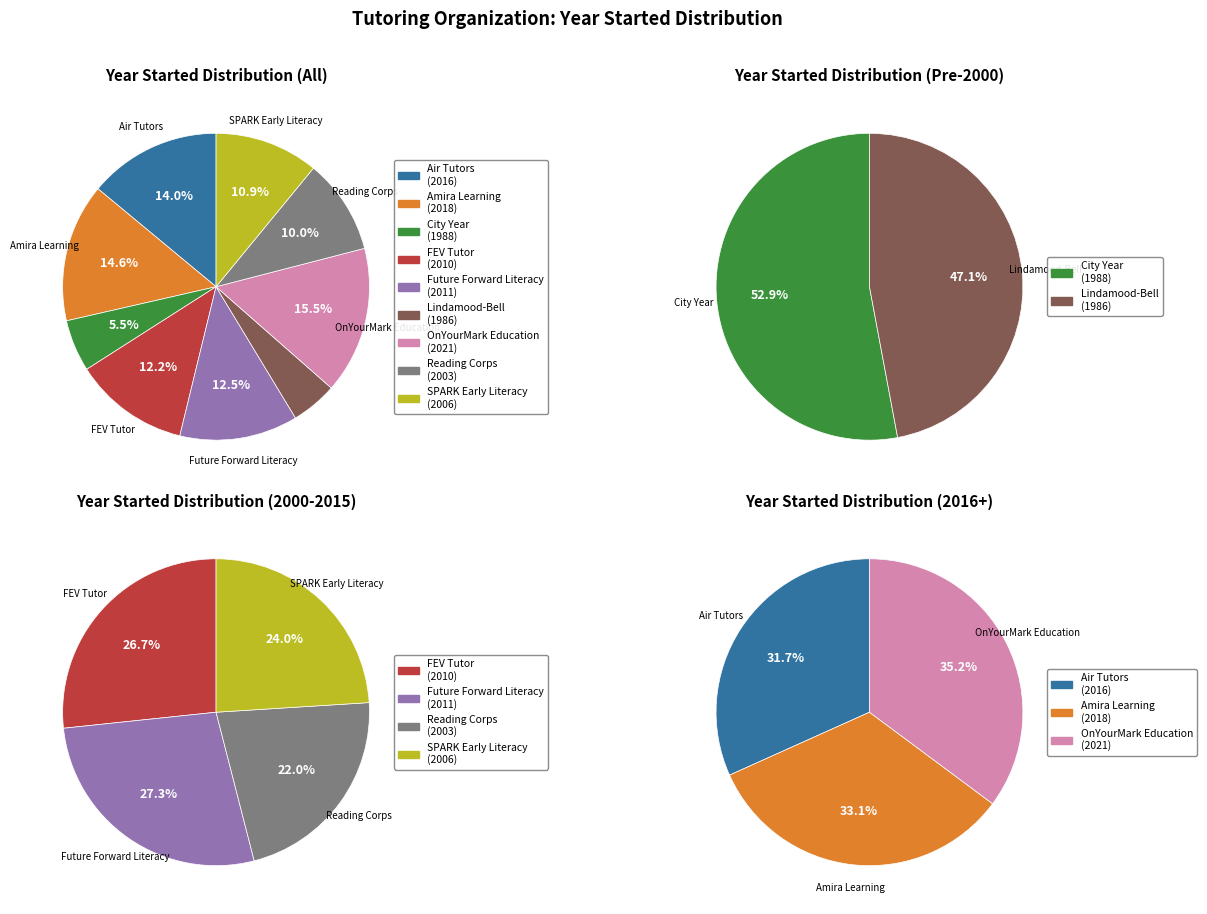

Is Air Tutors the majority of the pie?

No